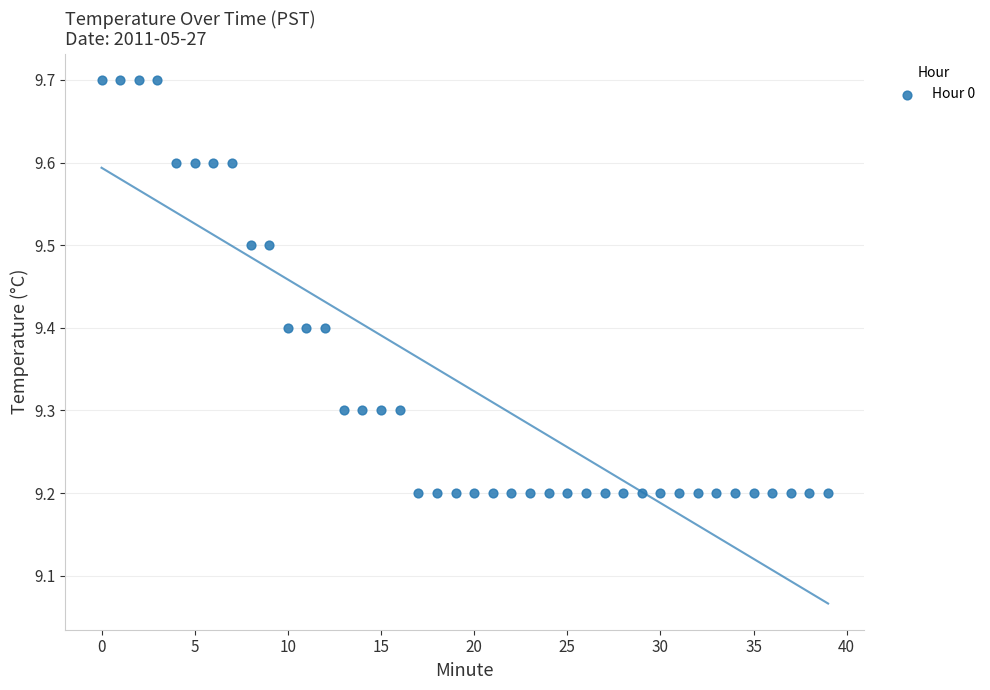

What is the range of Y values (max minus min)?

0.5